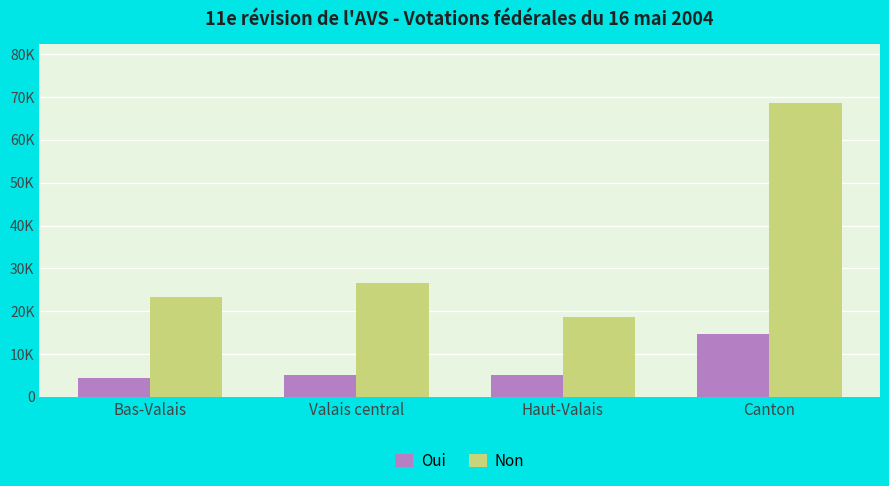

Which series changed the most between Bas-Valais and Canton?

Non